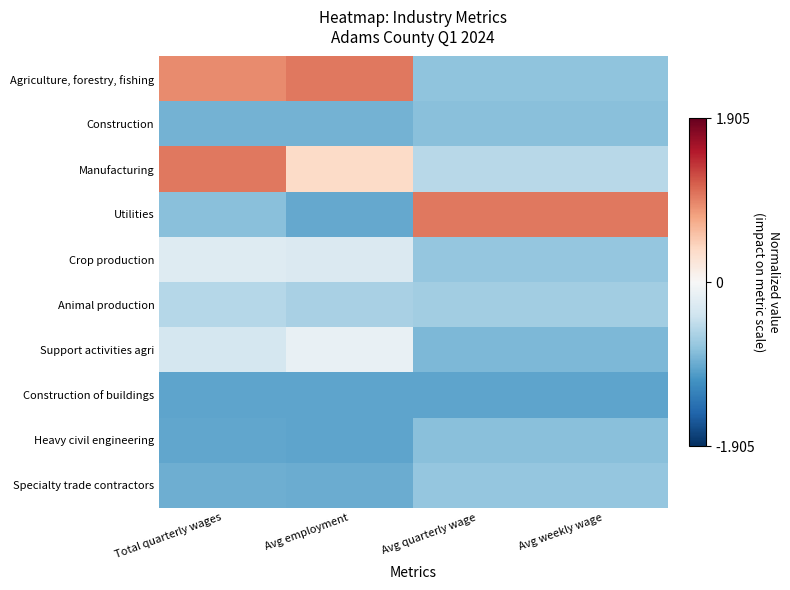

What is the total value across all series at Avg weekly wage?

-5.9